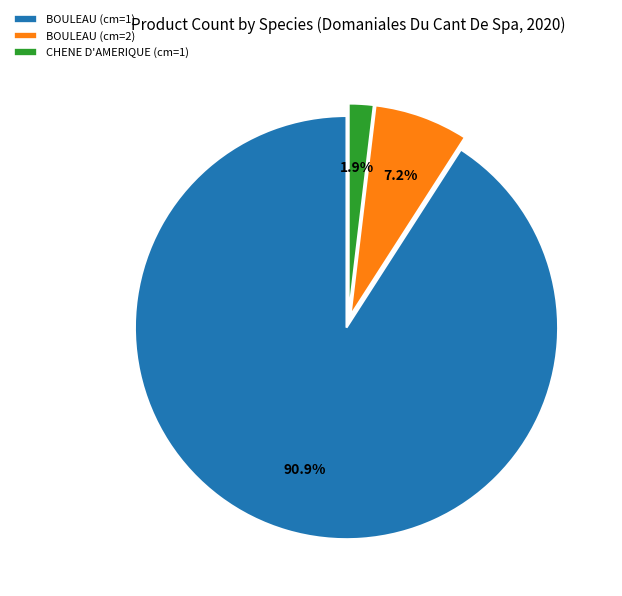

Approximately how many times larger is the value at BOULEAU (cm=2) compared to CHENE D'AMERIQUE (cm=1)?

3.8